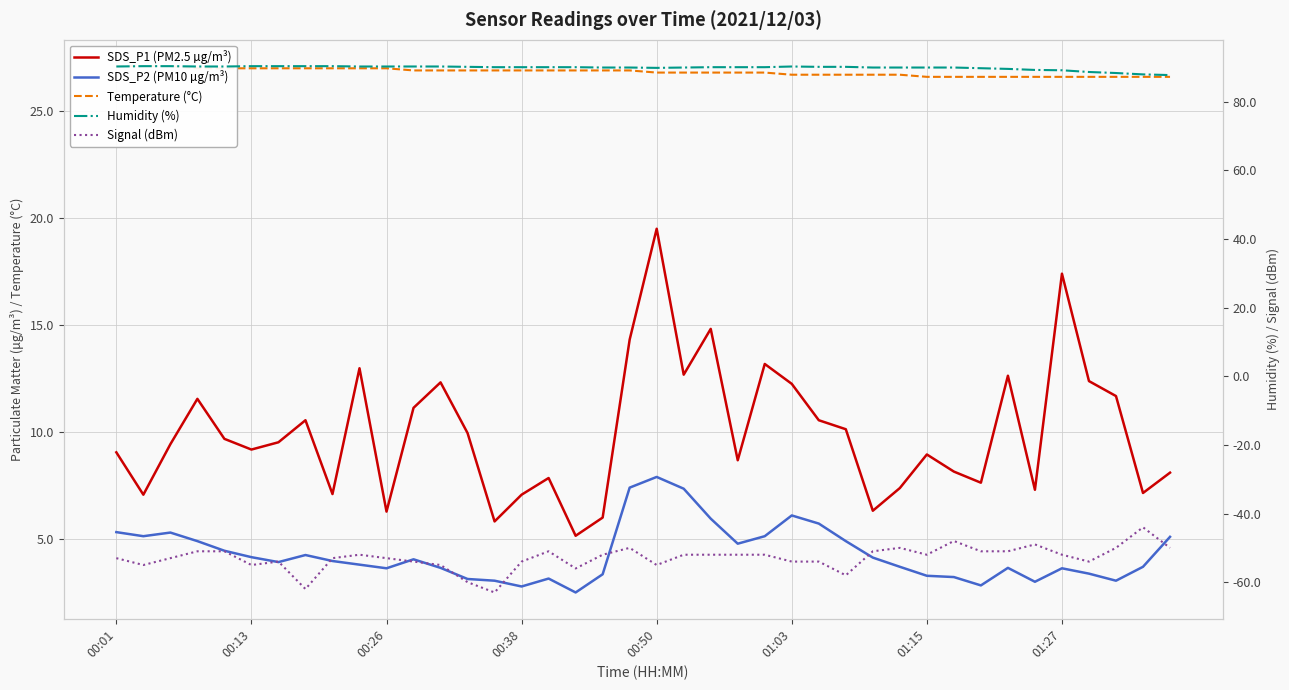

The value of Humidity (%) at 26 is 27.7. True or false?

False